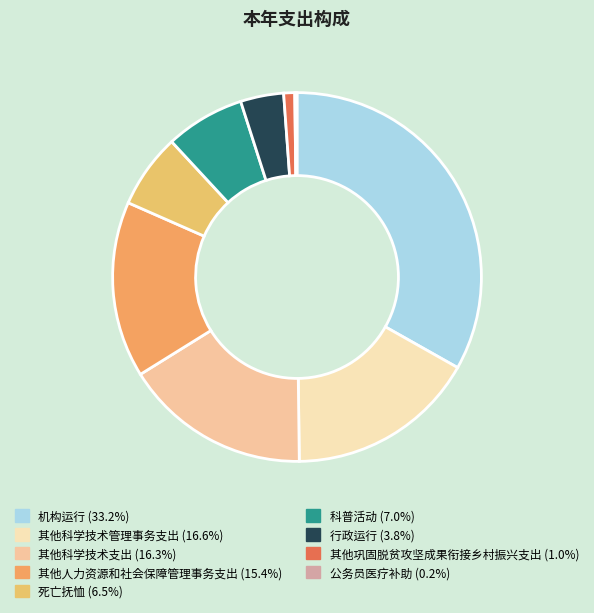

What portion of the pie excludes 公务员医疗补助?

99.8%